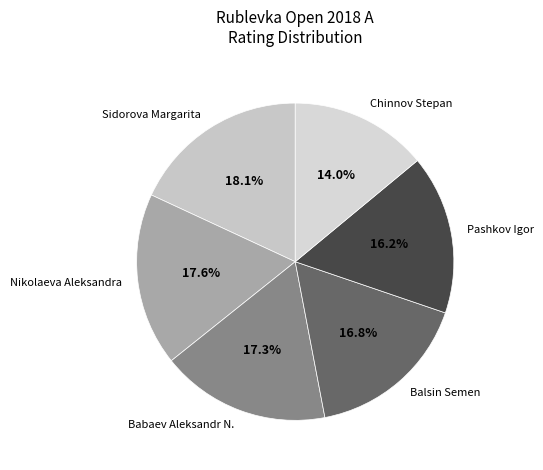

How many segments does this pie chart have?

6